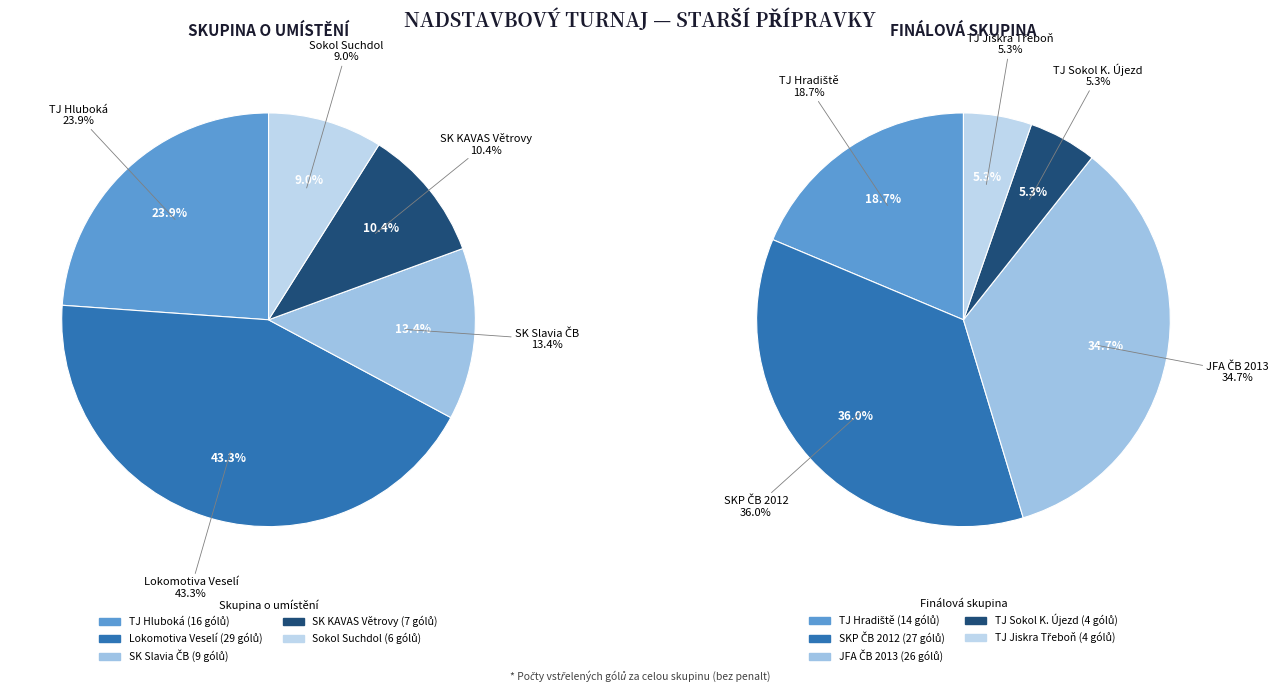

Count the number of slices in the pie.

5